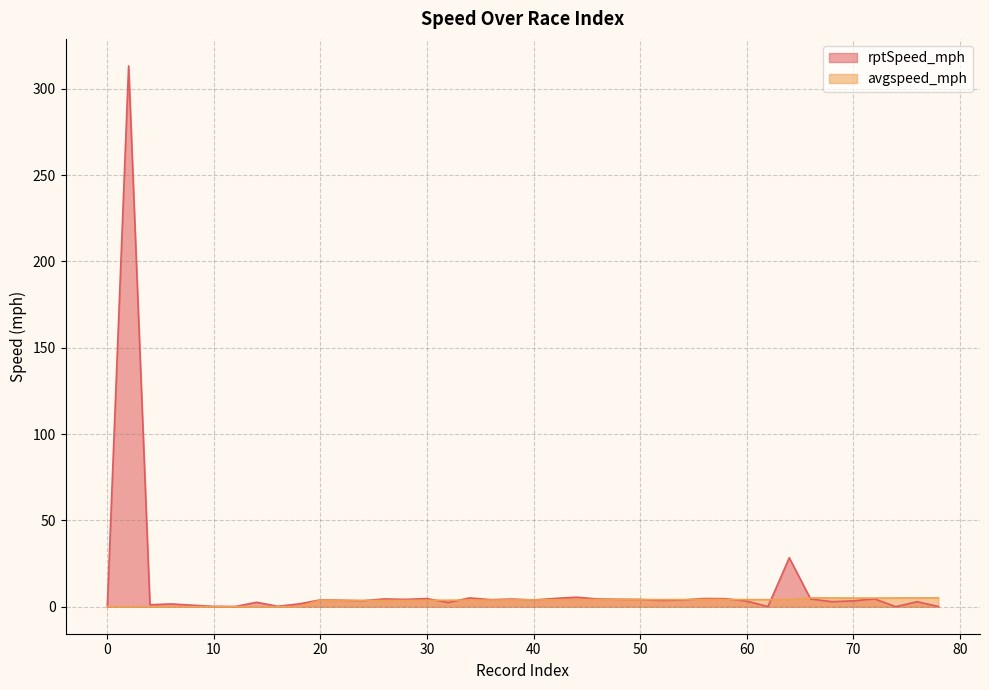

List the labels in order of rptSpeed_mph value, largest first.

2, 64, 44, 34, 42, 56, 30, 58, 72, 26, 46, 66, 38, 48, 28, 50, 36, 20, 40, 54, 22, 52, 24, 70, 60, 68, 76, 14, 32, 18, 6, 4, 8, 16, 10, 12, 78, 62, 0, 74